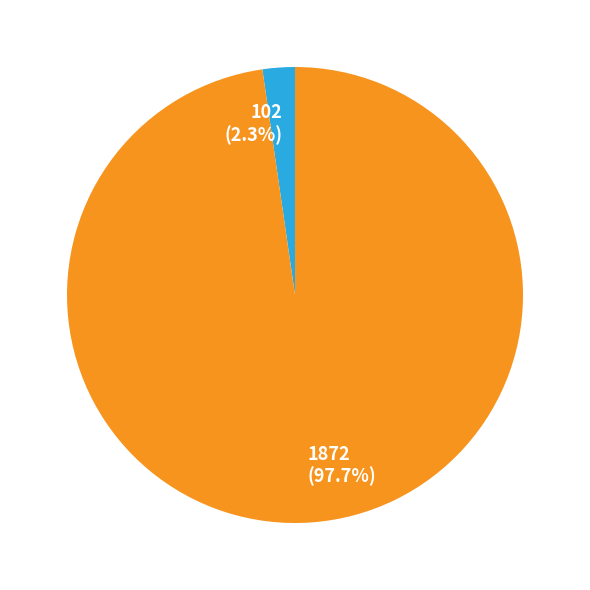

Which has a higher value, 1872 (97.7%) or 102 (2.3%)?

1872 (97.7%)